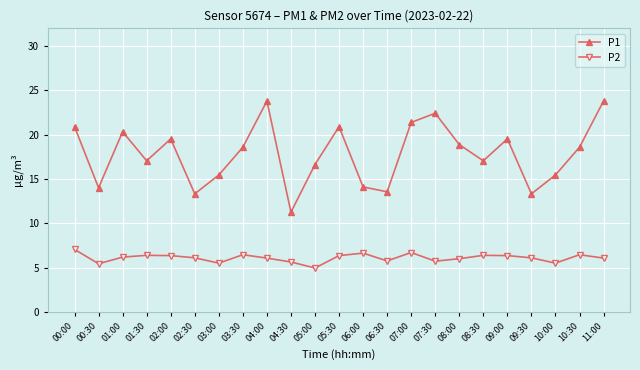

What is the label of the 16th point from the left?

07:30